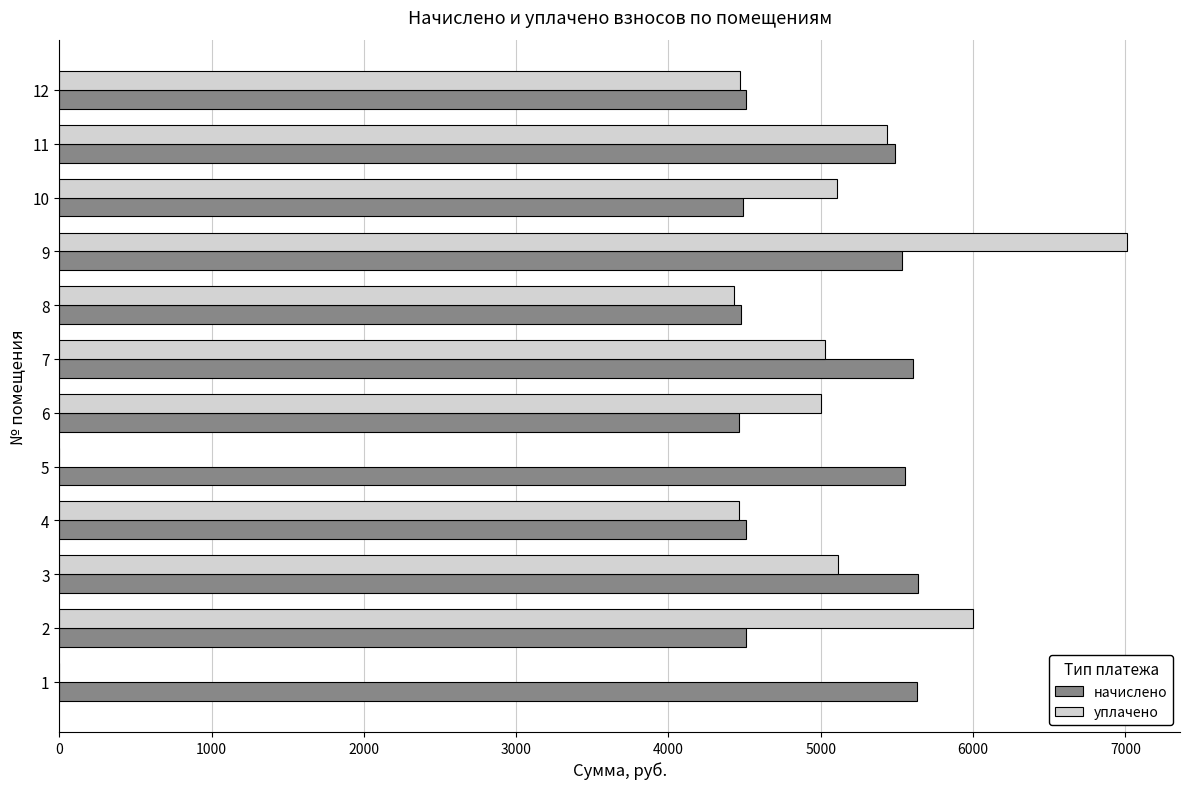

What are all the series names shown in the legend?

начислено, уплачено